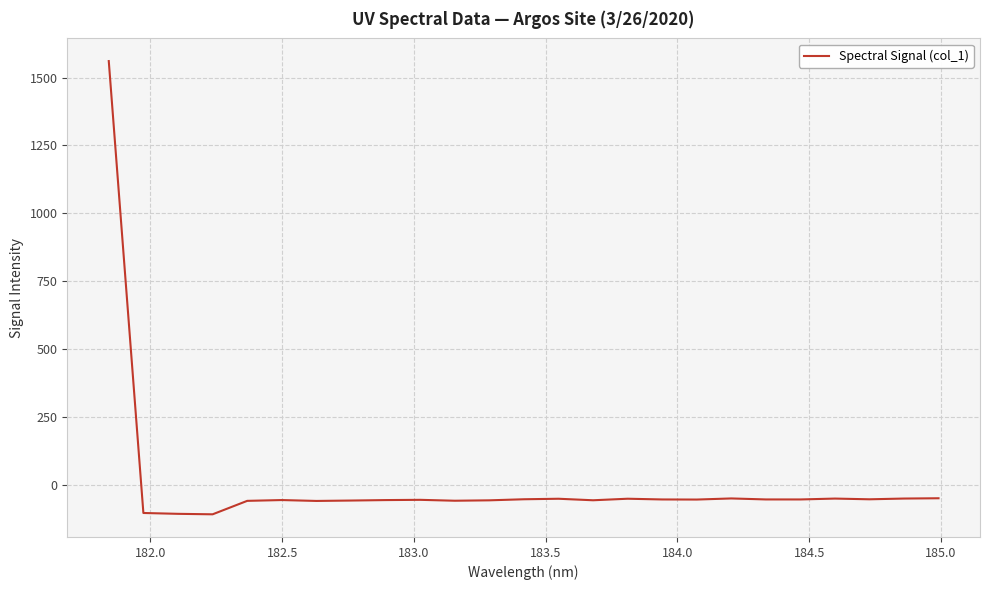

What is the greatest value displayed?

1560.8